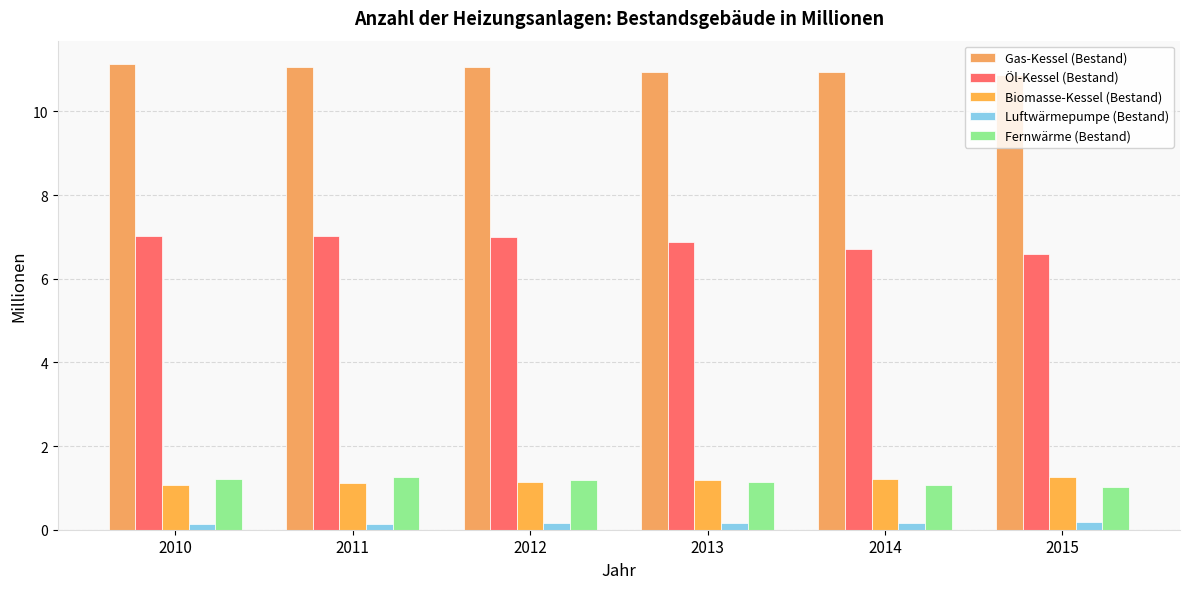

What is the approximate value of Fernwärme (Bestand) at 2012?

1.2